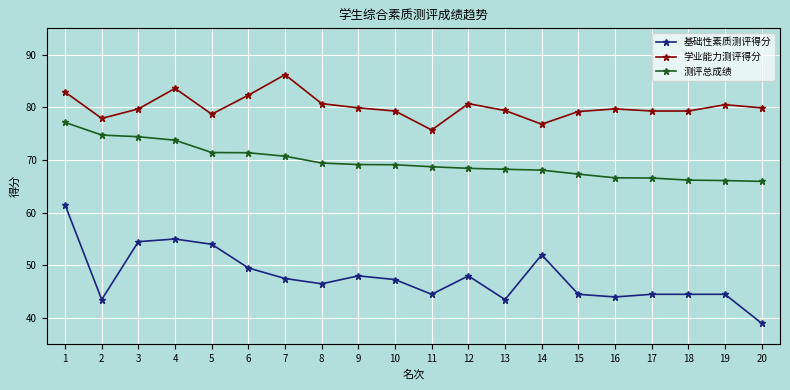

Between 2 and 7, which series saw the biggest shift?

学业能力测评得分